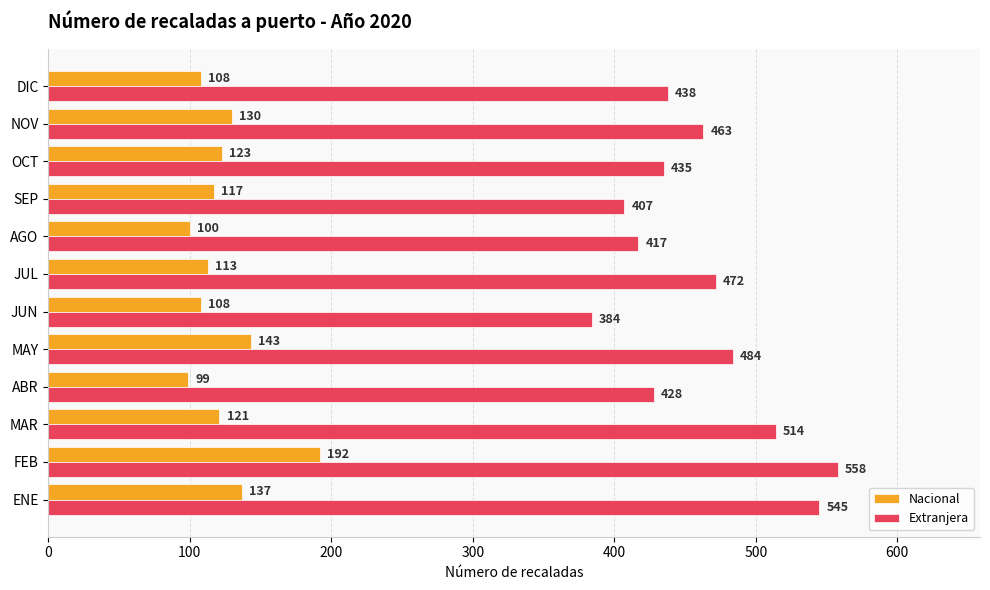

At MAY, list the series in order from smallest to largest.

Nacional, Extranjera